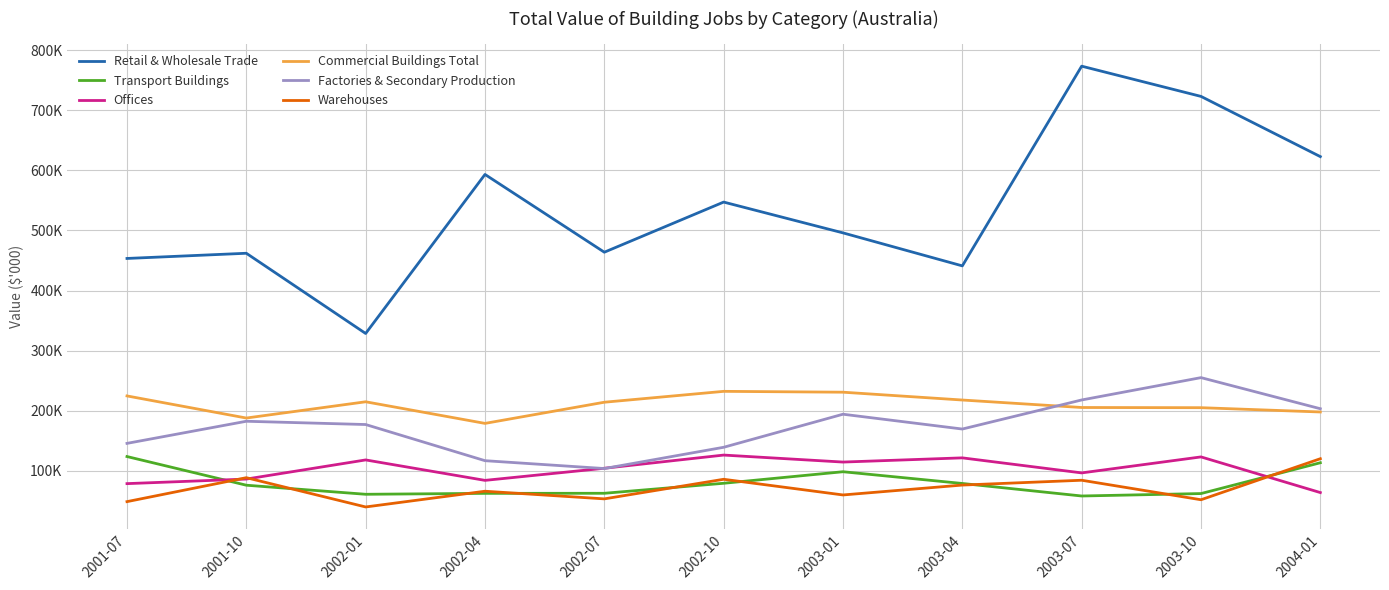

What are all the series names shown in the legend?

Retail & Wholesale Trade, Transport Buildings, Offices, Commercial Buildings Total, Factories & Secondary Production, Warehouses